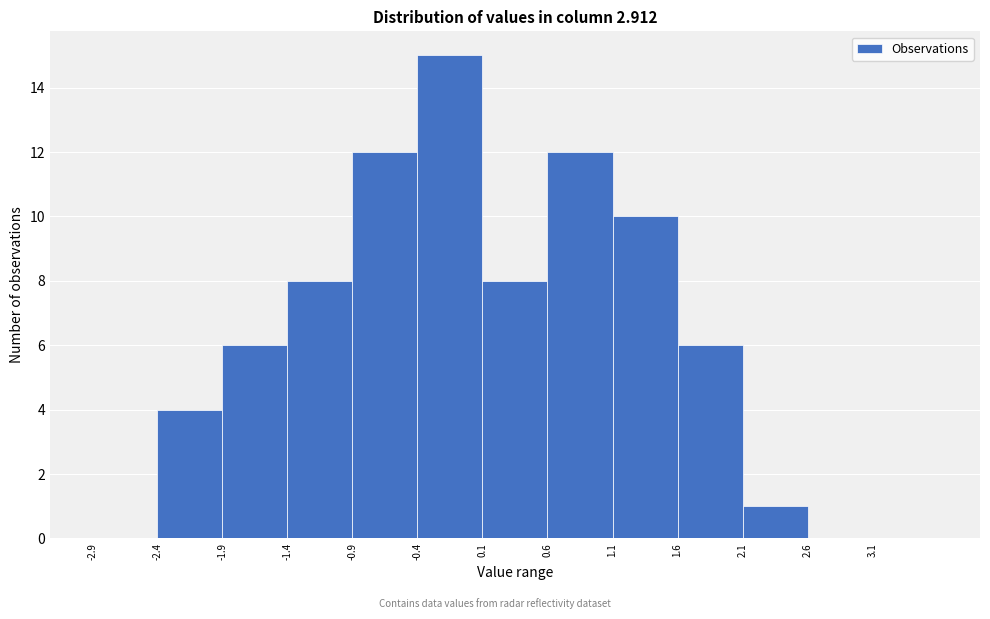

Reading left to right, list every bar in this chart as the range it spans on the x-axis followed by its height. The values are not printed on the chart, so give them approximately, as read against the axis.

-2.9 to -2.4: 0
-2.4 to -1.9: 4
-1.9 to -1.4: 6
-1.4 to -0.9: 8
-0.9 to -0.4: 12
-0.4 to 0.1: 15
0.1 to 0.6: 8
0.6 to 1.1: 12
1.1 to 1.6: 10
1.6 to 2.1: 6
2.1 to 2.6: 1
2.6 to 3.1: 0
3.1 to 3.6: 0